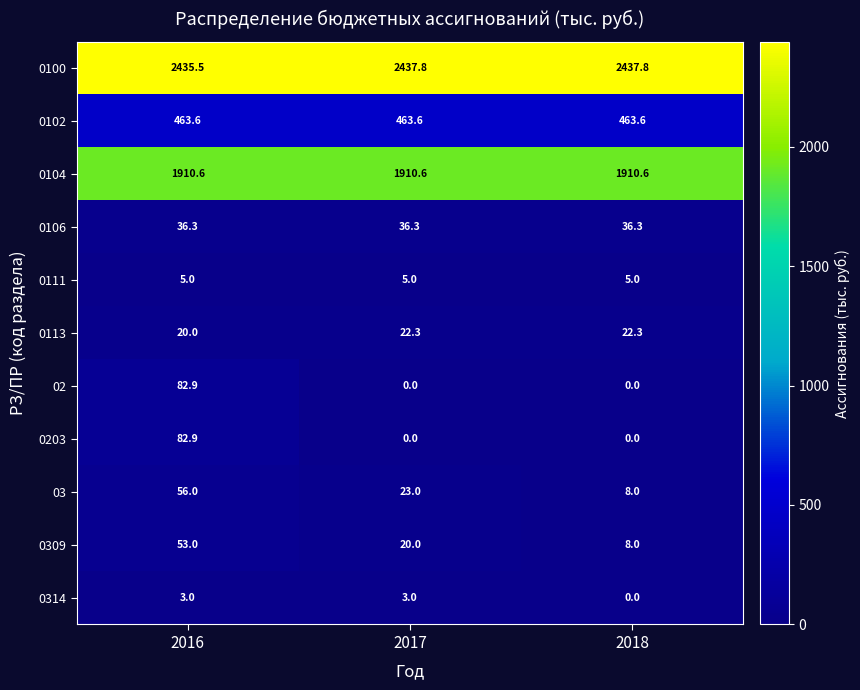

What value does the 0106 series have at 2018?

36.3